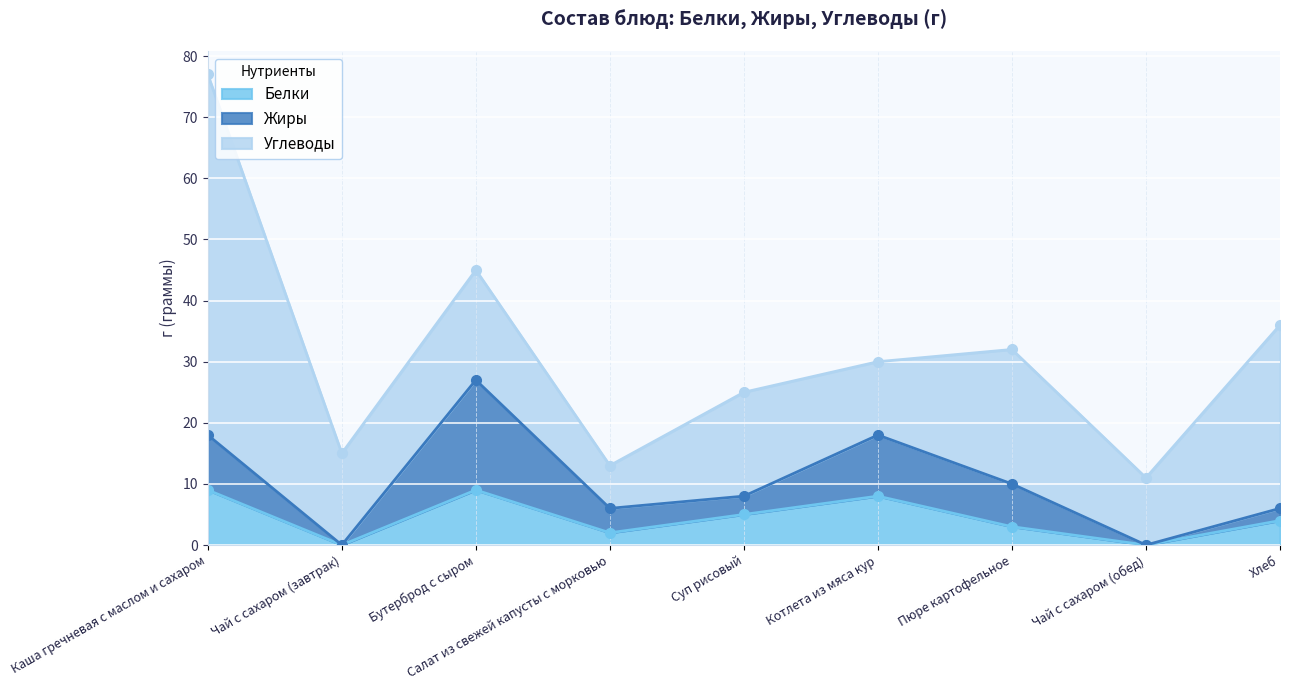

Which has a higher value, Салат из свежей капусты с морковью or Бутерброд с сыром?

Бутерброд с сыром